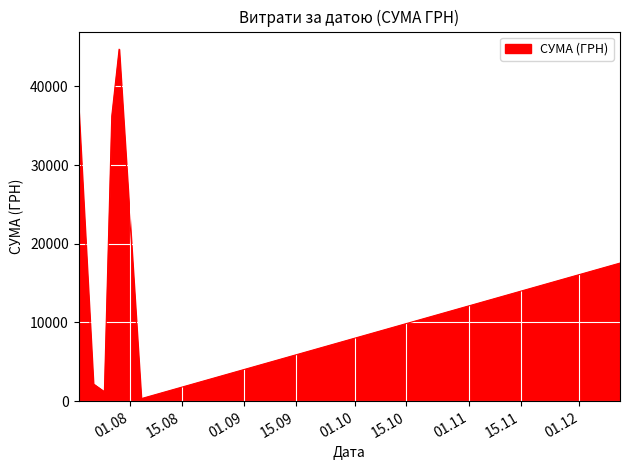

What is the maximum value shown in the chart?

44730.5